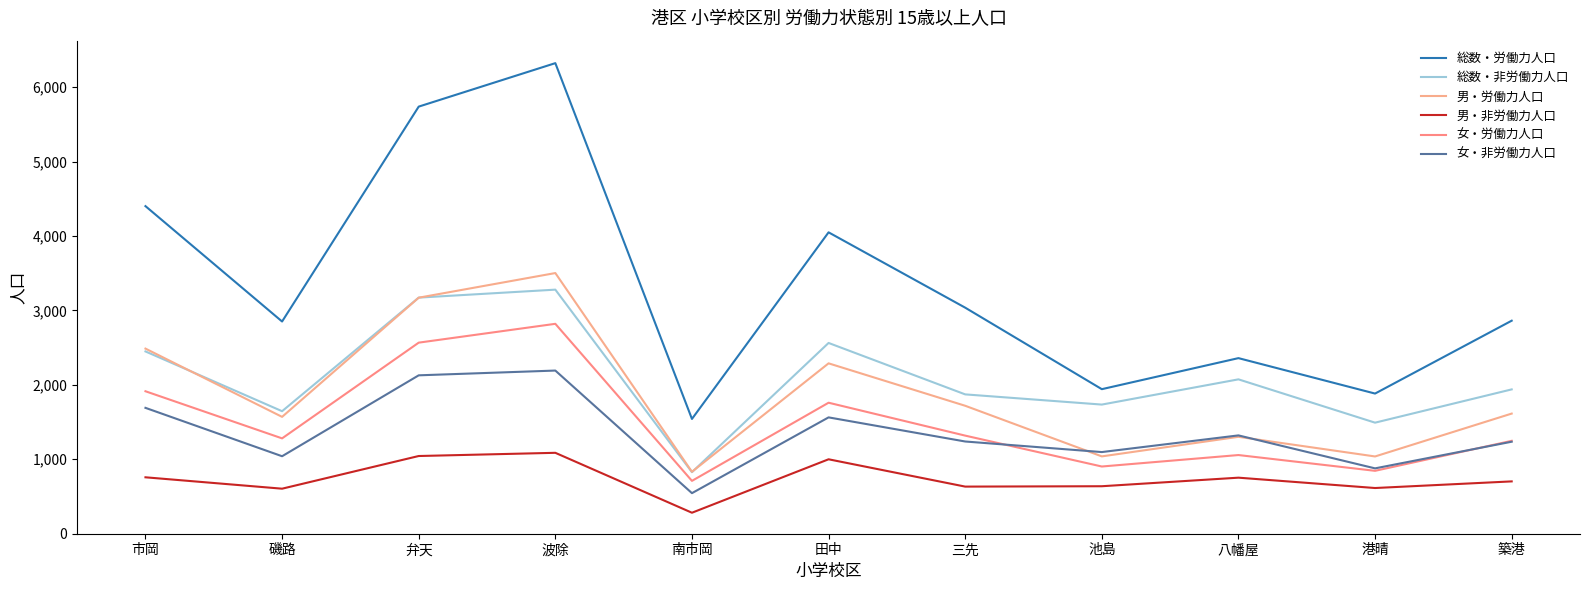

Reading left to right, transcribe all the data shown in this chart.

総数・労働力人口: 市岡=4401	磯路=2851	弁天=5738	波除=6322	南市岡=1542	田中=4049	三先=3037	池島=1942	八幡屋=2359	港晴=1883	築港=2862
総数・非労働力人口: 市岡=2449	磯路=1646	弁天=3172	波除=3279	南市岡=827	田中=2563	三先=1872	池島=1735	八幡屋=2074	港晴=1492	築港=1939
男・労働力人口: 市岡=2487	磯路=1570	弁天=3171	波除=3502	南市岡=832	田中=2289	三先=1719	池島=1039	八幡屋=1302	港晴=1038	築港=1614
男・非労働力人口: 市岡=758	磯路=605	弁天=1044	波除=1087	南市岡=282	田中=1000	三先=633	池島=638	八幡屋=753	港晴=614	築港=703
女・労働力人口: 市岡=1914	磯路=1281	弁天=2567	波除=2820	南市岡=710	田中=1760	三先=1318	池島=903	八幡屋=1057	港晴=845	築港=1248
女・非労働力人口: 市岡=1691	磯路=1041	弁天=2128	波除=2192	南市岡=545	田中=1563	三先=1239	池島=1097	八幡屋=1321	港晴=878	築港=1236